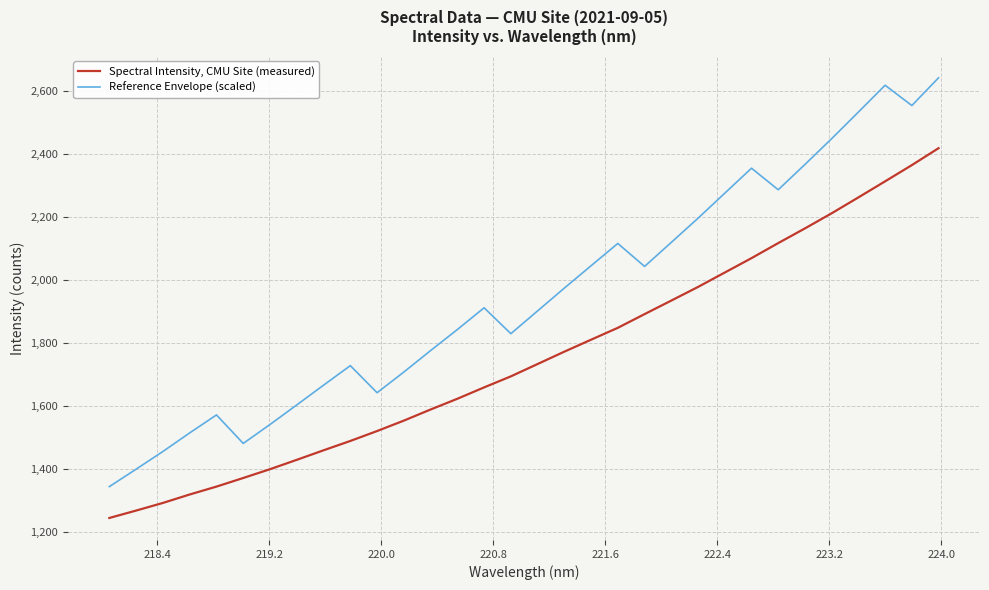

How many lines are shown in the chart?

2